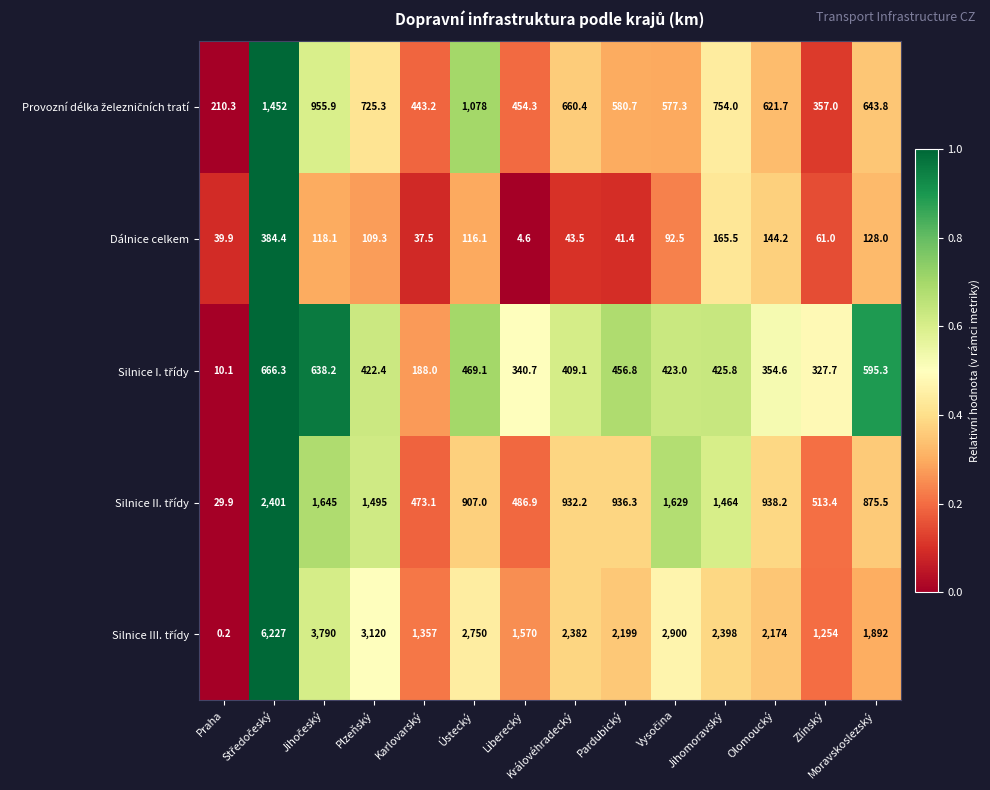

What is the minimum value for Dálnice celkem?

4.6